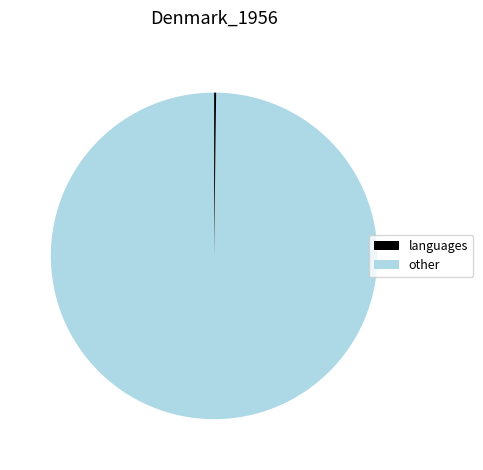

Is there a majority slice in this chart?

Yes